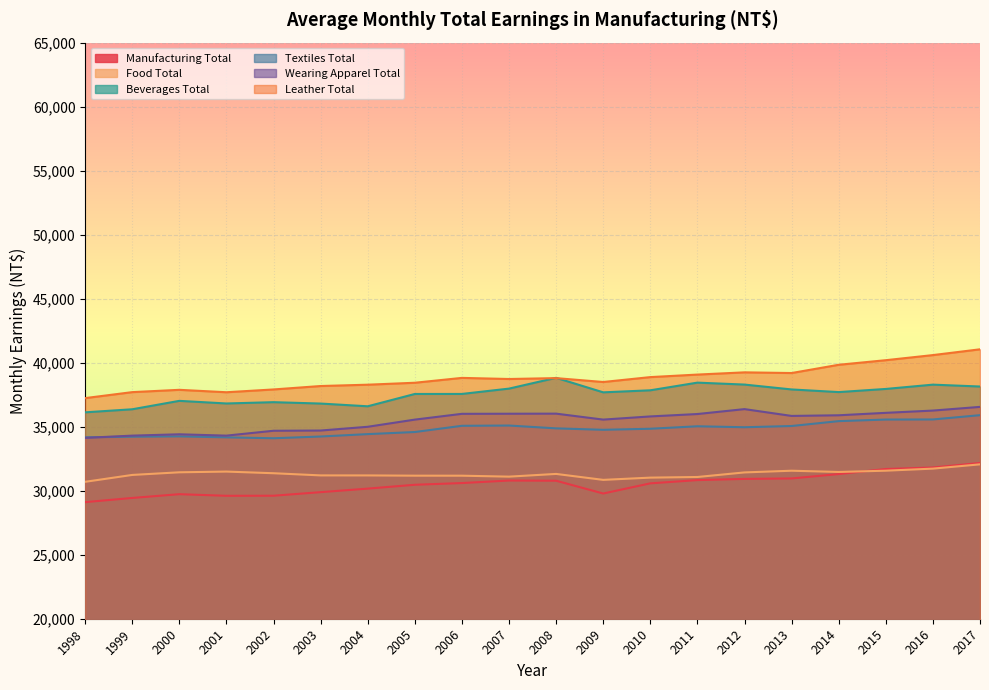

Rank the series by their maximum value, from lowest to highest.

Food Total, Manufacturing Total, Textiles Total, Wearing Apparel Total, Beverages Total, Leather Total